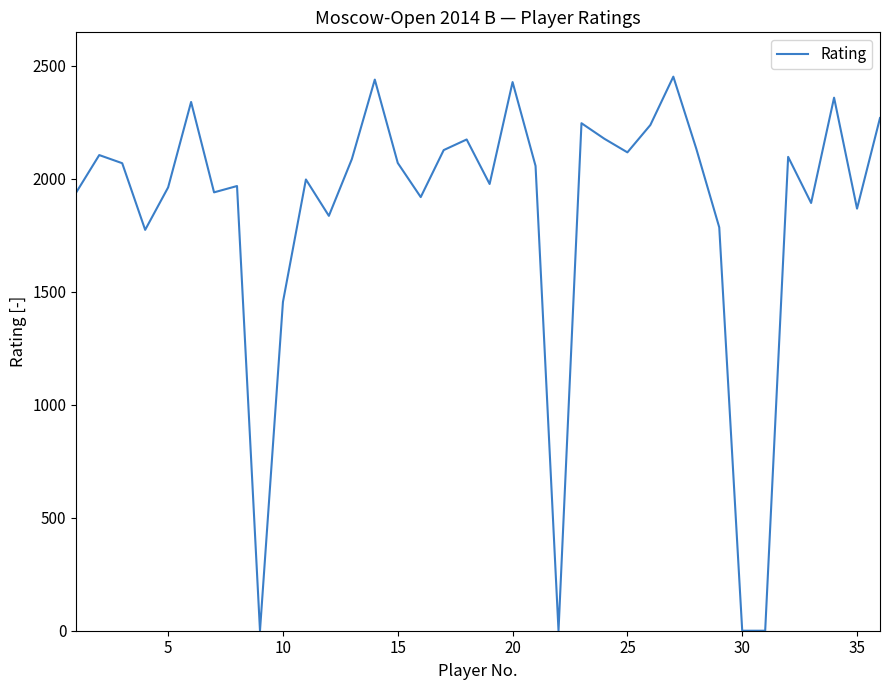

What is the maximum value shown in the chart?

2452